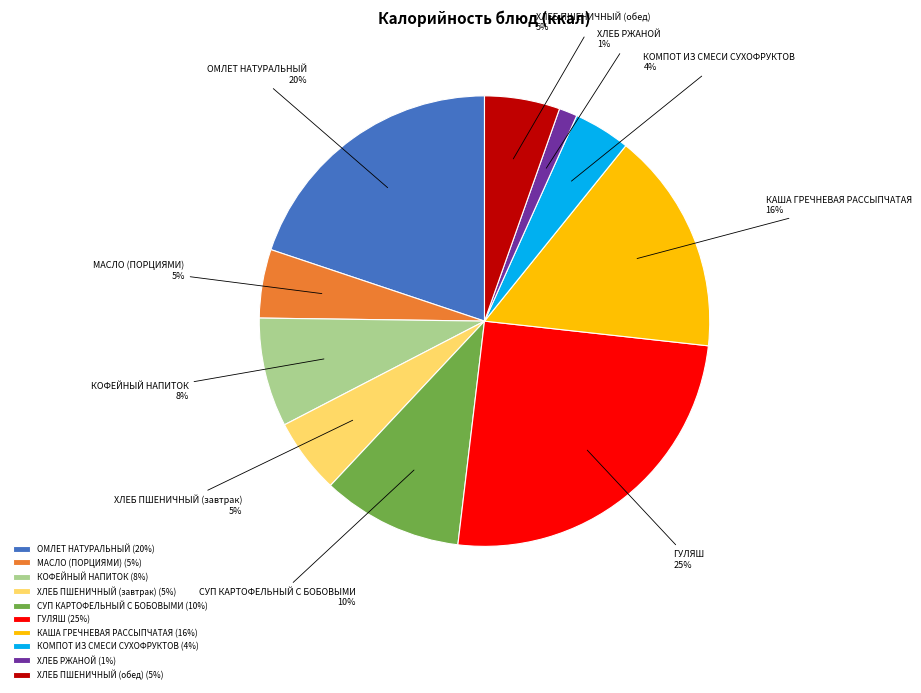

Is КОМПОТ ИЗ СМЕСИ СУХОФРУКТОВ the majority of the pie?

No